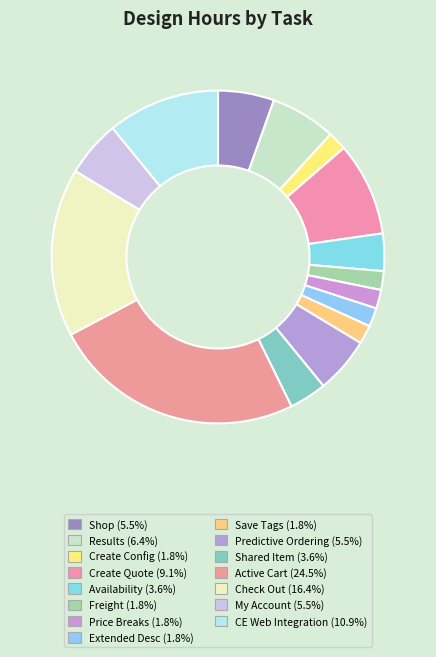

Which category has the smallest portion of the pie?

Create Config